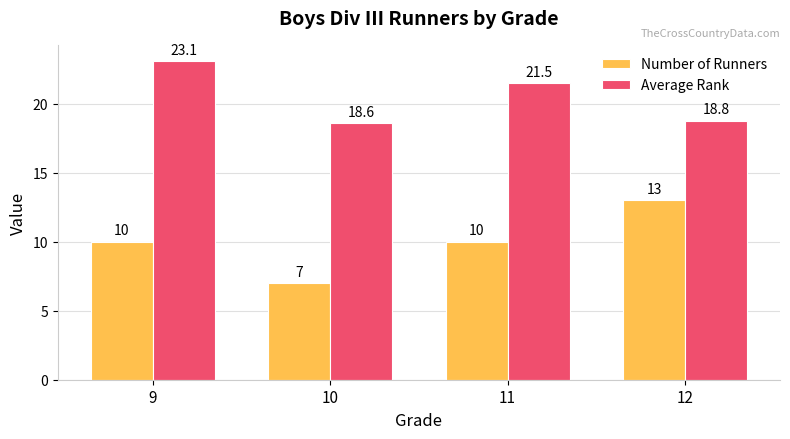

Is the value of Number of Runners at 10 greater than the value of Average Rank at 12?

No